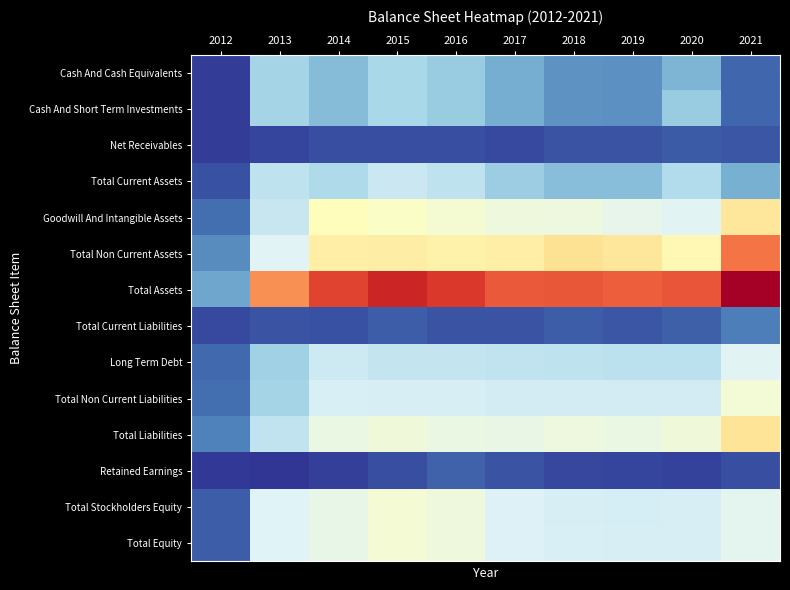

Reading left to right, what are all the values shown in this chart?

Cash And Cash Equivalents: 2012=10084000	2013=176622000	2014=142010000	2015=179532000	2016=163090000	2017=124299000	2018=94478000	2019=92151000	2020=134471000	2021=49477000
Cash And Short Term Investments: 2012=10084000	2013=176622000	2014=142010000	2015=179532000	2016=163090000	2017=124299000	2018=94478000	2019=92151000	2020=164253000	2021=49477000
Net Receivables: 2012=10511000	2013=17731000	2014=26097000	2015=27241000	2016=27071000	2017=22176000	2018=31810000	2019=30895000	2020=36898000	2021=33738000
Total Current Assets: 2012=29409000	2013=204179000	2014=185841000	2015=216866000	2016=203515000	2017=166715000	2018=144824000	2019=145740000	2020=188968000	2021=126364000
Goodwill And Intangible Assets: 2012=56681000	2013=213760000	2014=304506000	2015=291885000	2016=281542000	2017=269424000	2018=265757000	2019=256069000	2020=245144000	2021=346820000
Total Non Current Assets: 2012=86449000	2013=242469000	2014=332556000	2015=334284000	2016=326926000	2017=331171000	2018=356443000	2019=347047000	2020=312877000	2021=473547000
Total Assets: 2012=115858000	2013=446648000	2014=518397000	2015=551150000	2016=530441000	2017=497886000	2018=501267000	2019=492787000	2020=501845000	2021=599911000
Total Current Liabilities: 2012=20769000	2013=30177000	2014=28031000	2015=39850000	2016=30051000	2017=31605000	2018=39918000	2019=34187000	2020=42657000	2021=73271000
Long Term Debt: 2012=52404000	2013=170731000	2014=219541000	2015=211645000	2016=210270000	2017=205509000	2018=203957000	2019=202406000	2020=200856000	2021=246919000
Total Non Current Liabilities: 2012=55430000	2013=175683000	2014=233953000	2015=232659000	2016=231050000	2017=227377000	2018=227950000	2019=227931000	2020=227702000	2021=277092000
Total Liabilities: 2012=76199000	2013=205860000	2014=261984000	2015=272509000	2016=261101000	2017=258982000	2018=267868000	2019=262118000	2020=270359000	2021=350363000
Retained Earnings: 2012=5838000	2013=1541000	2014=12098000	2015=25837000	2016=43837000	2017=30401000	2018=19495000	2019=16075000	2020=14840000	2021=26352000
Total Stockholders Equity: 2012=39659000	2013=240788000	2014=256413000	2015=278641000	2016=269340000	2017=238904000	2018=231911000	2019=229285000	2020=231005000	2021=249548000
Total Equity: 2012=39659000	2013=240788000	2014=256413000	2015=278641000	2016=269340000	2017=238904000	2018=233399000	2019=230669000	2020=231486000	2021=249548000